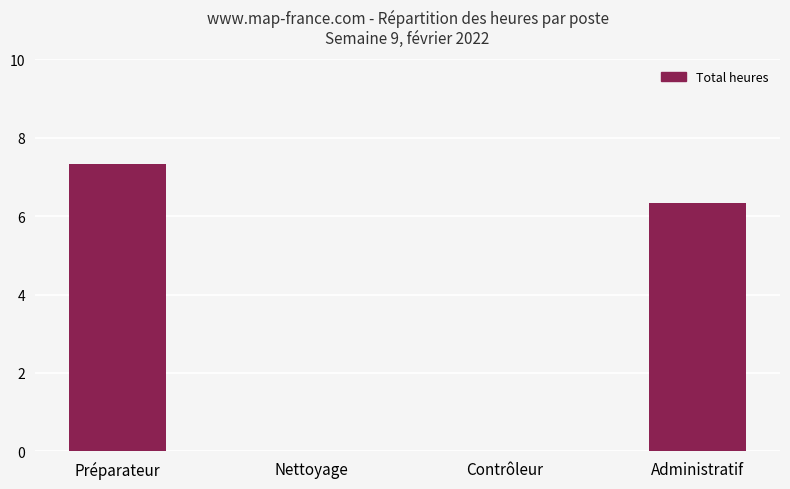

What is the sum of all values?

13.7